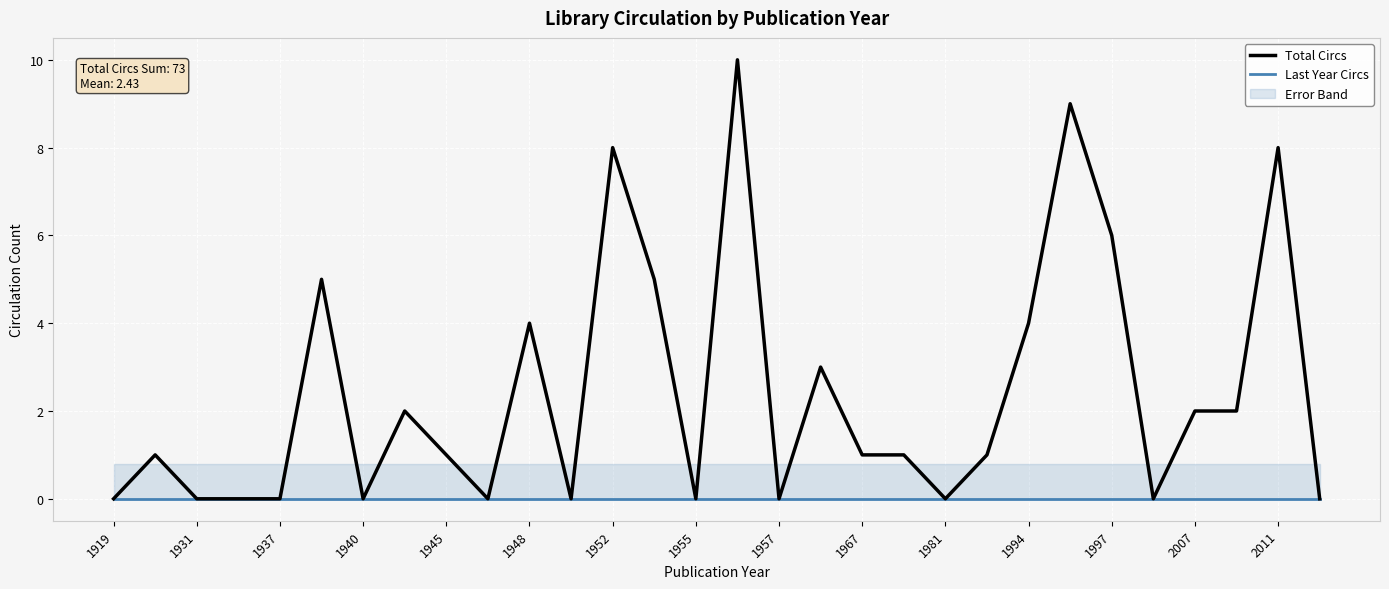

Between 1967 and 2011, which series saw the biggest shift?

Total Circs